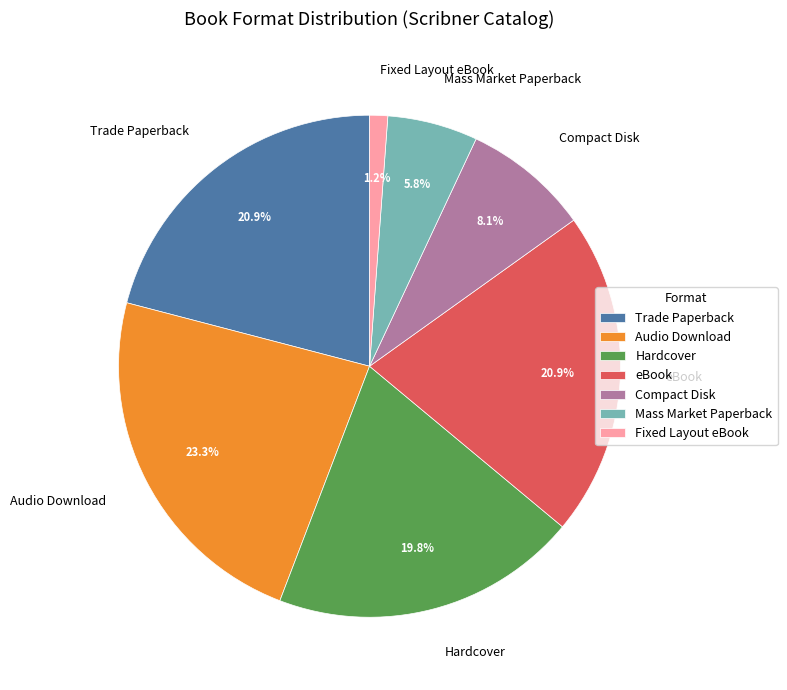

Which category has the smallest portion of the pie?

Fixed Layout eBook